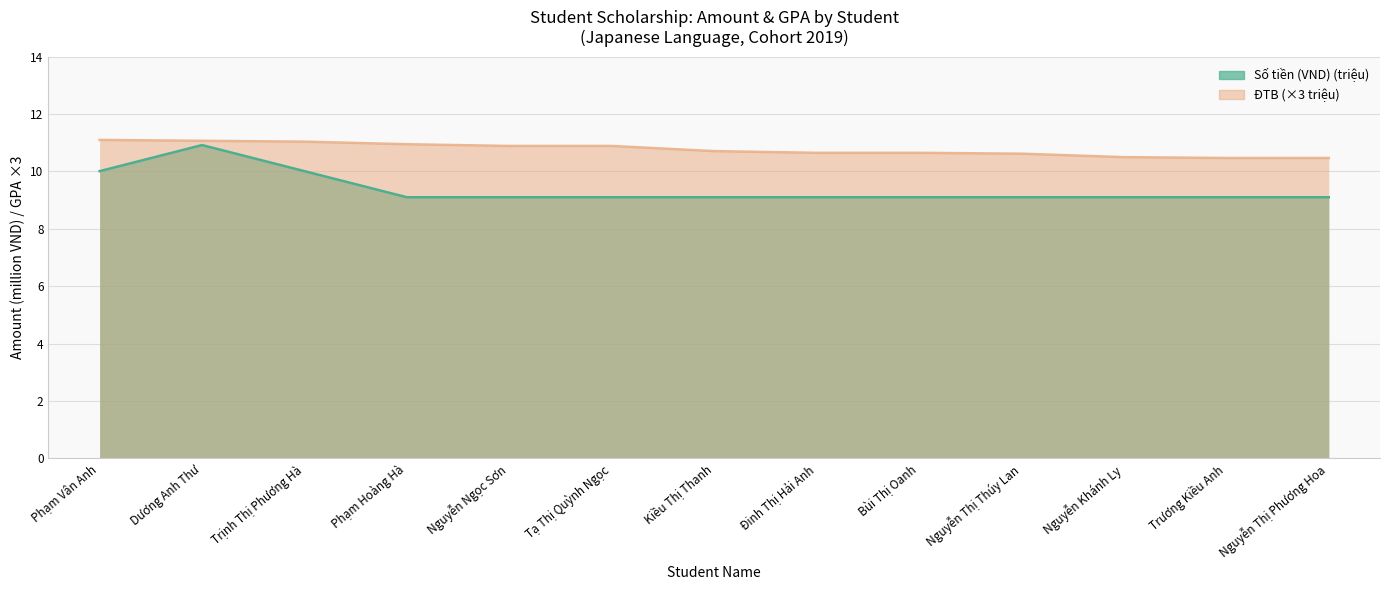

What are all the series names shown in the legend?

Số tiền (VND) (triệu), ĐTB (×3 triệu)